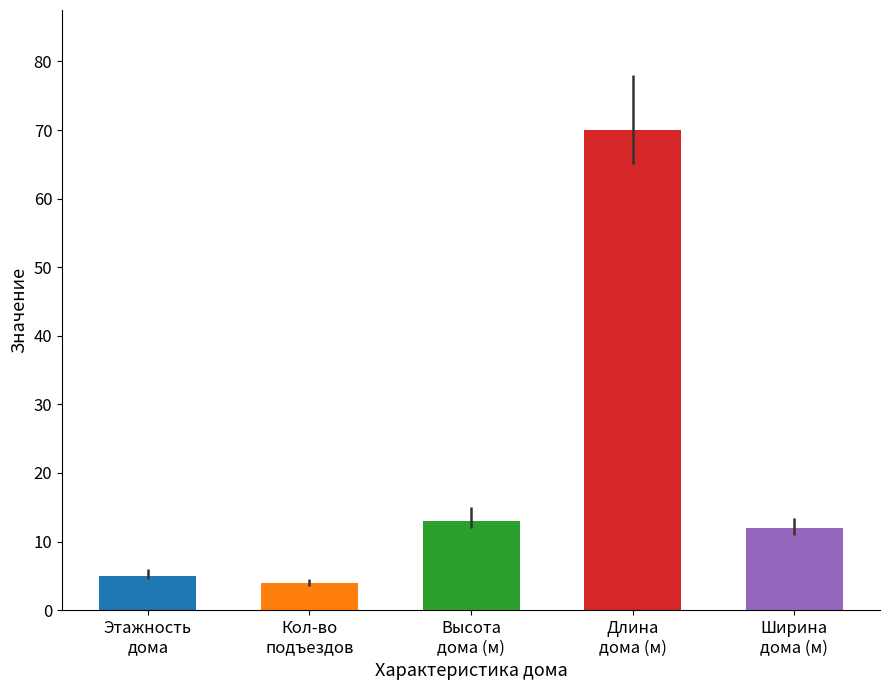

What position from the right is Кол-во
подъездов?

4